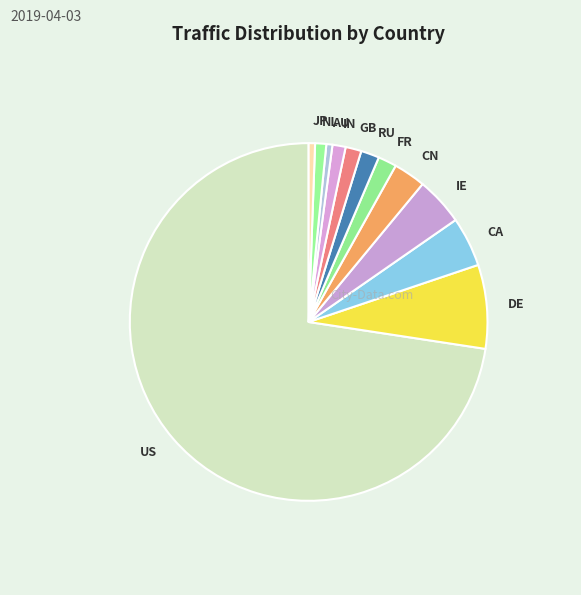

What is the largest slice in the pie chart?

US